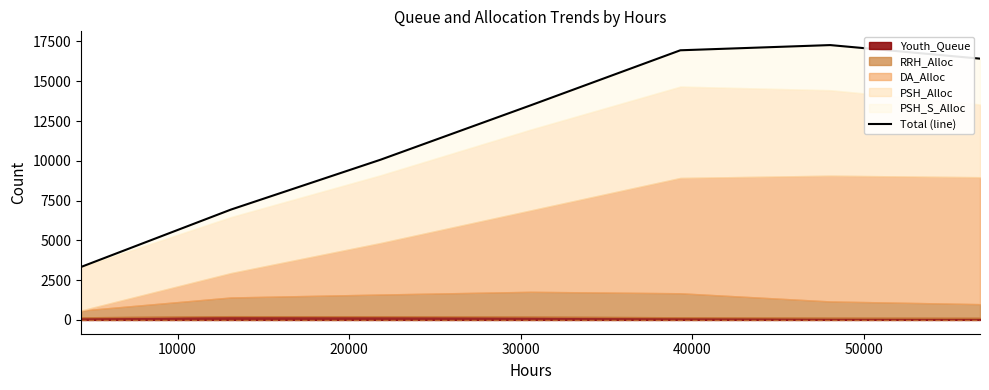

The chart shows a value of 16086 at 20000. True or false?

False